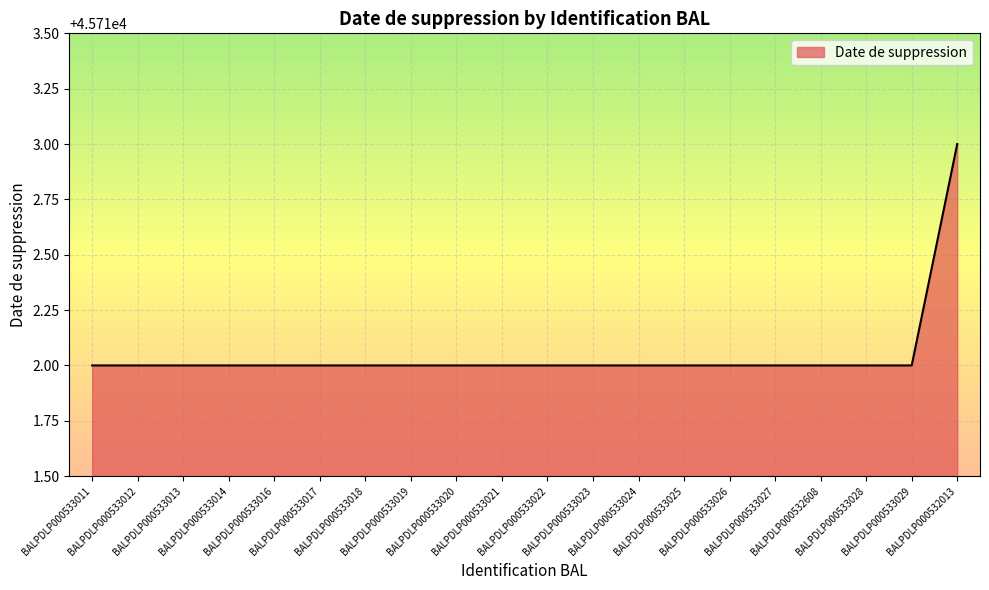

What is the minimum value shown in the chart?

45712